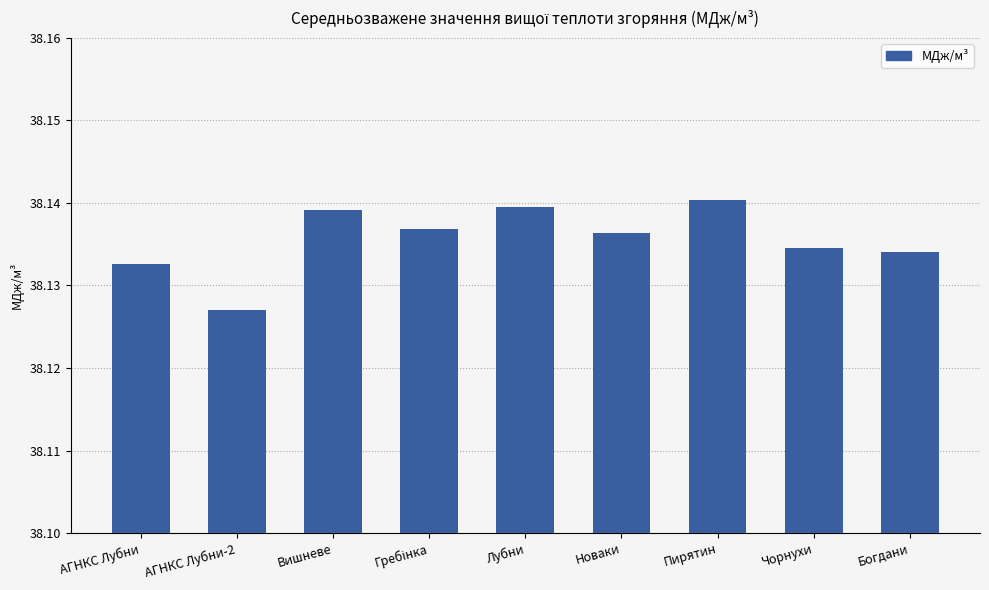

What is the sum of all values?

343.2